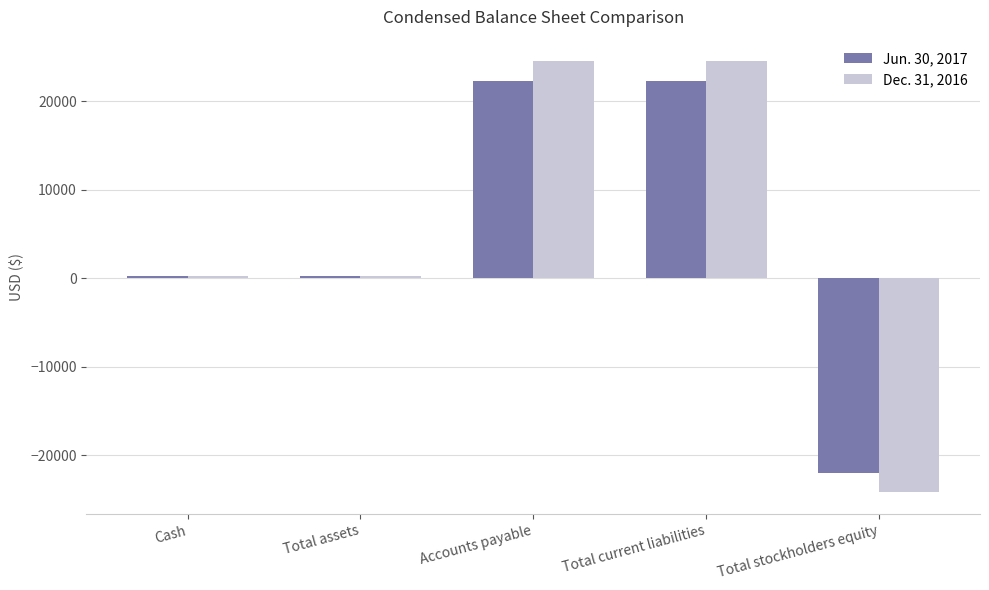

True or false: Dec. 31, 2016 has a value of 24543 at Accounts payable.

True